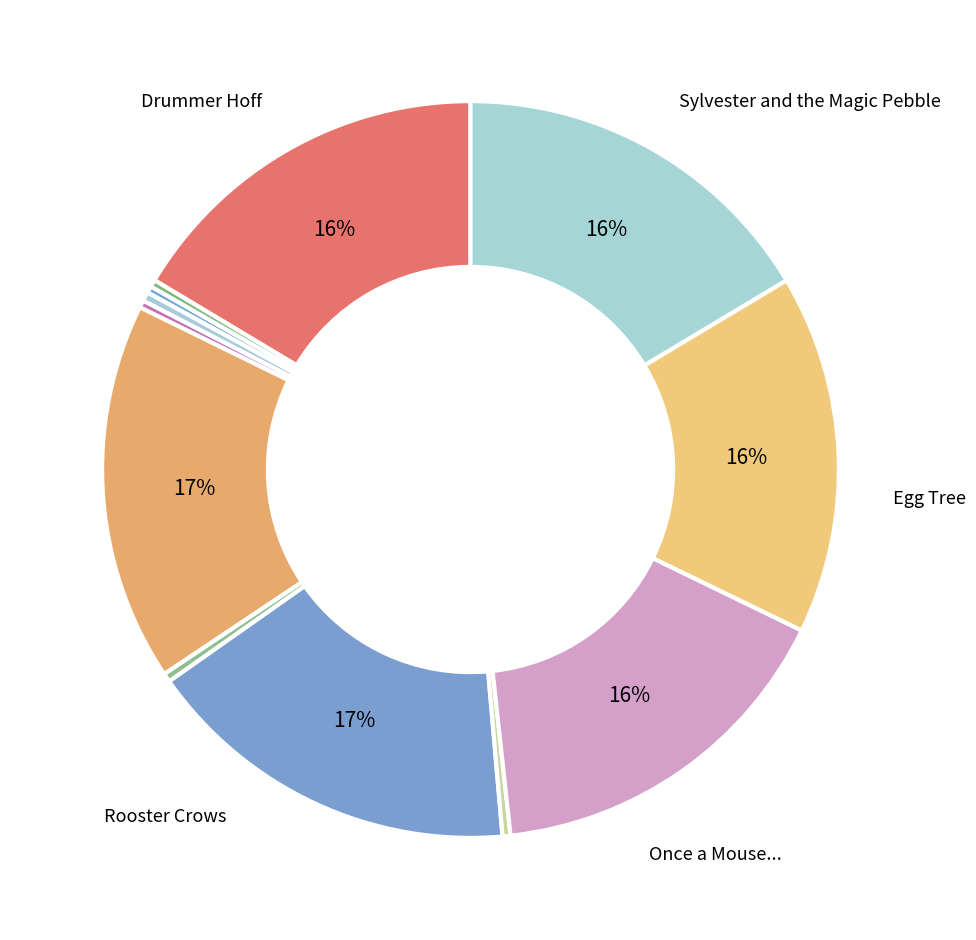

How many segments does this pie chart have?

12